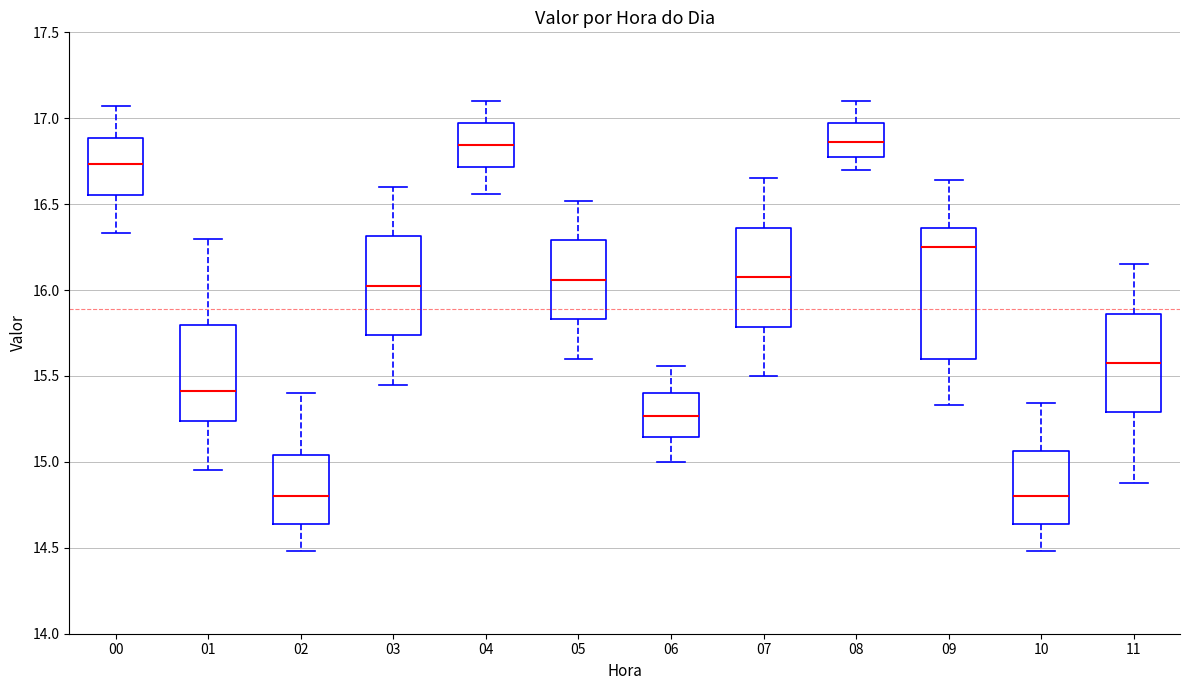

Comparing the boxes themselves (not the whiskers), which one is the tallest?

09